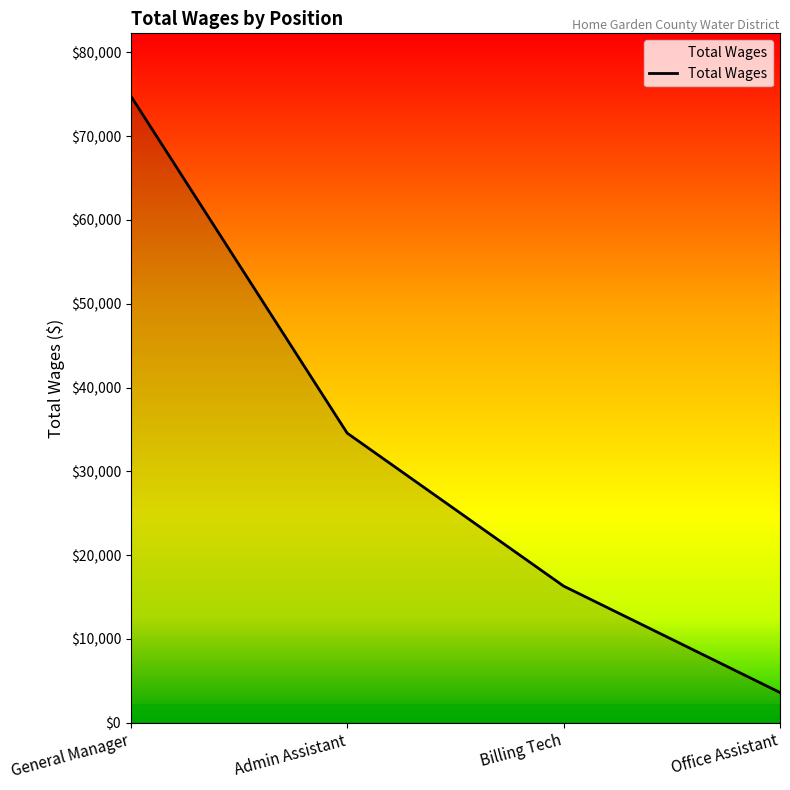

Count the number of categories in the chart.

4